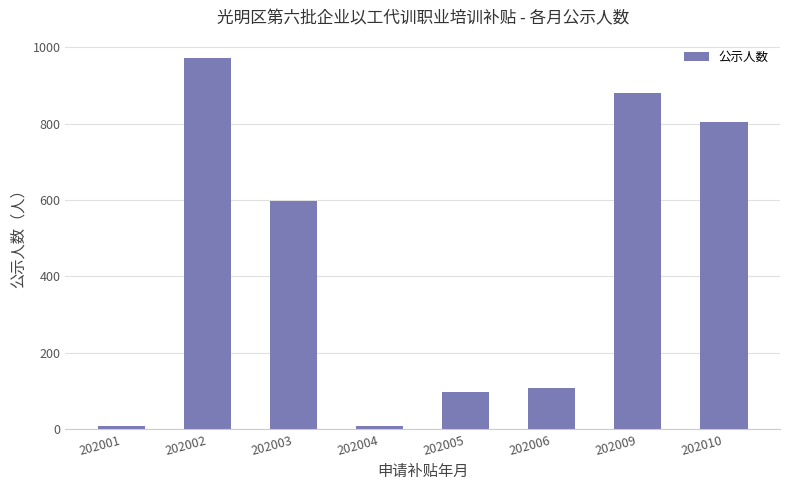

Reading right to left, list all the values displayed in this chart.

803	880	107	97	7	597	971	7